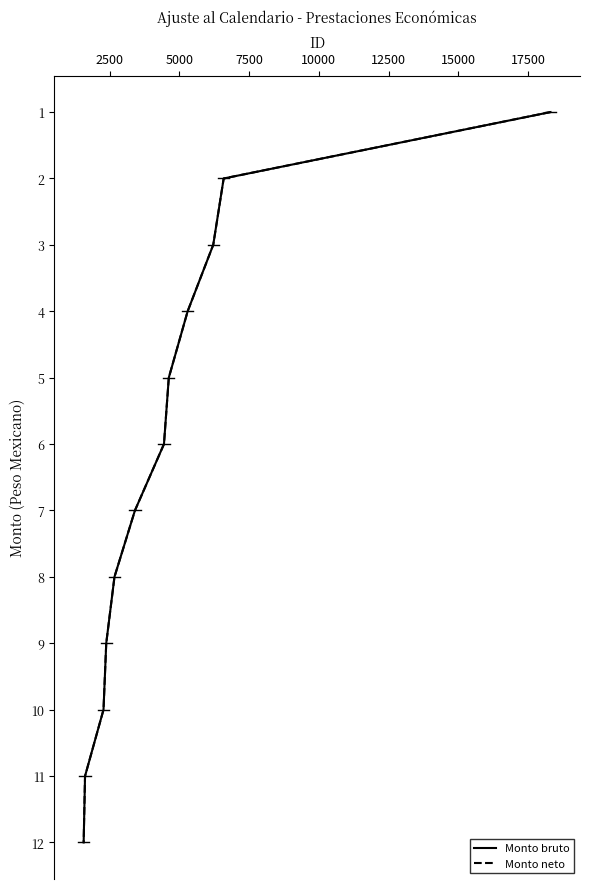

True or false: Monto bruto and Monto neto intersect in this chart.

False